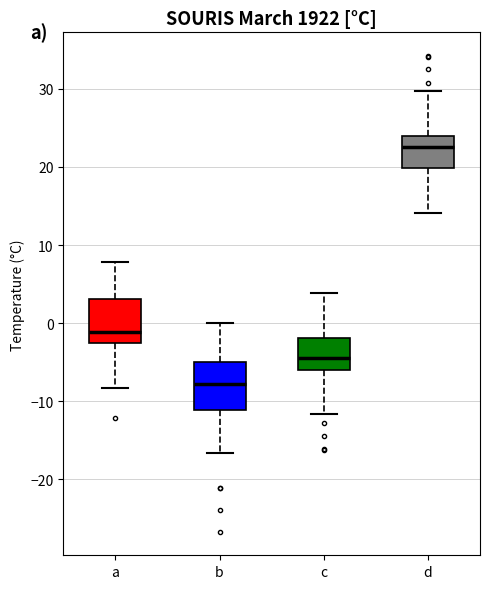

Reading left to right, read every box against the y-axis: the position of its median line, the range the box covers, and the ends of its whiskers. The values are not printed on the chart, so give them approximately, as read against the axis.

a: median -1, box -2 to 3, whiskers -8 to 8
b: median -8, box -11 to -5, whiskers -17 to 0
c: median -4, box -6 to -2, whiskers -12 to 4
d: median 23, box 20 to 24, whiskers 14 to 30